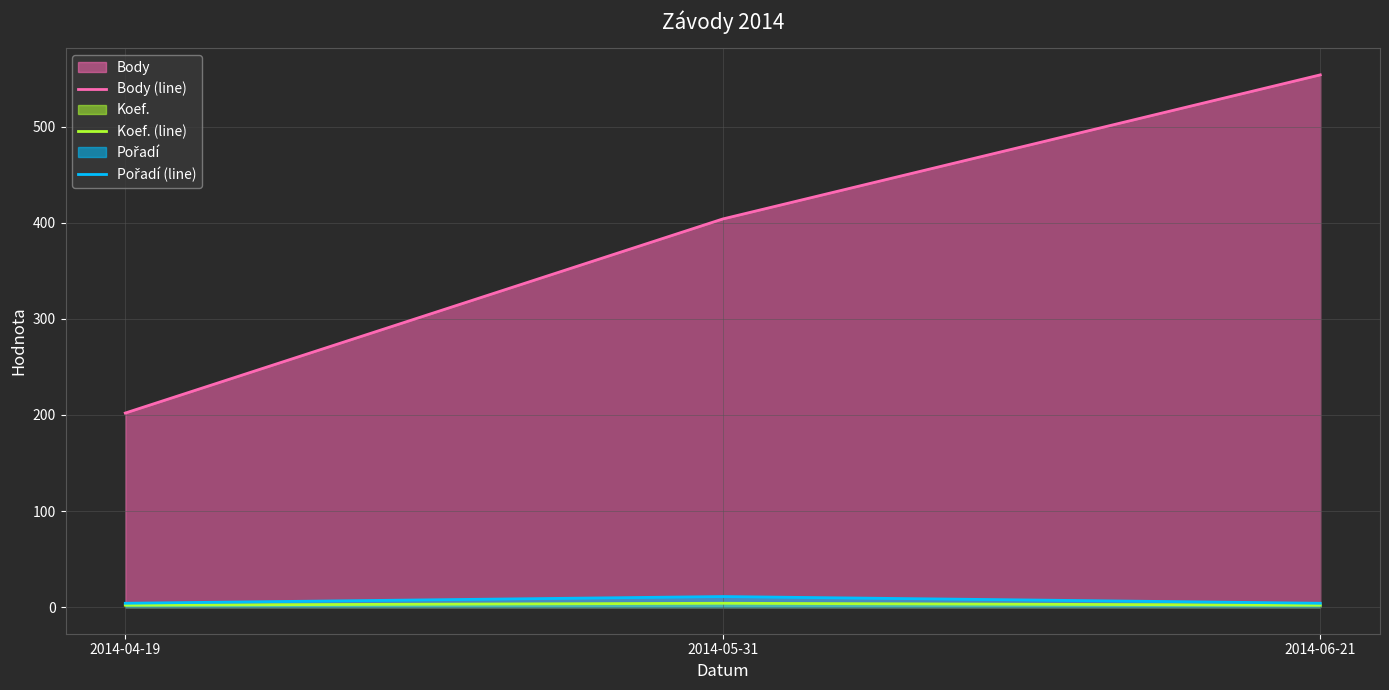

What is the label of the 2nd point from the right?

2014-05-31